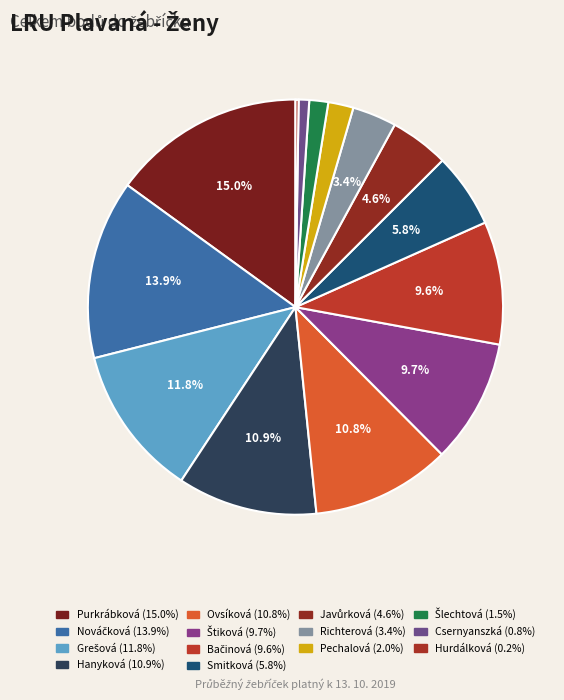

How many segments does this pie chart have?

14